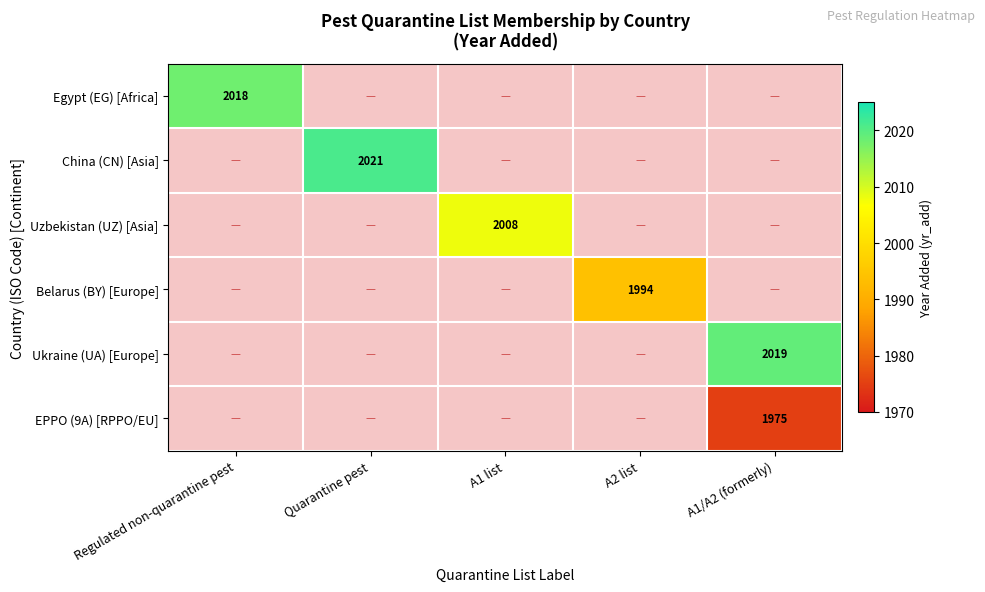

Is it true that Egypt (EG) [Africa] equals 2018 at Regulated non-quarantine pest?

True